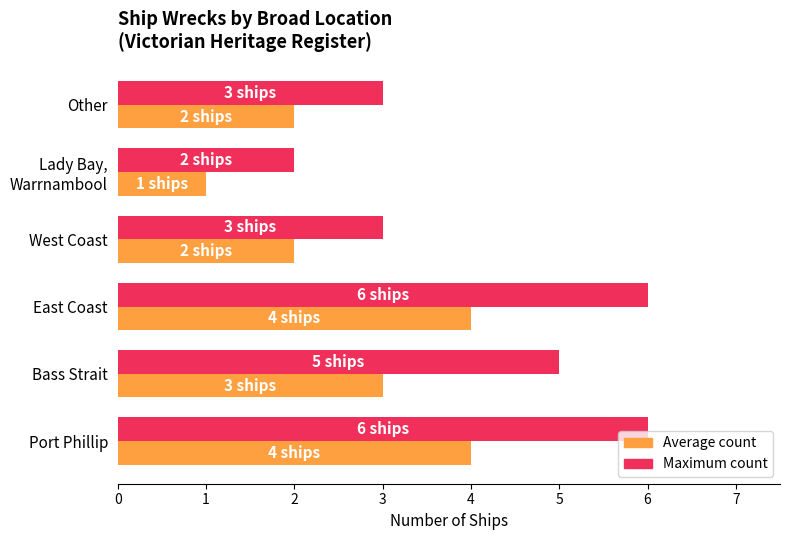

What is the total value across all series at Bass Strait?

8